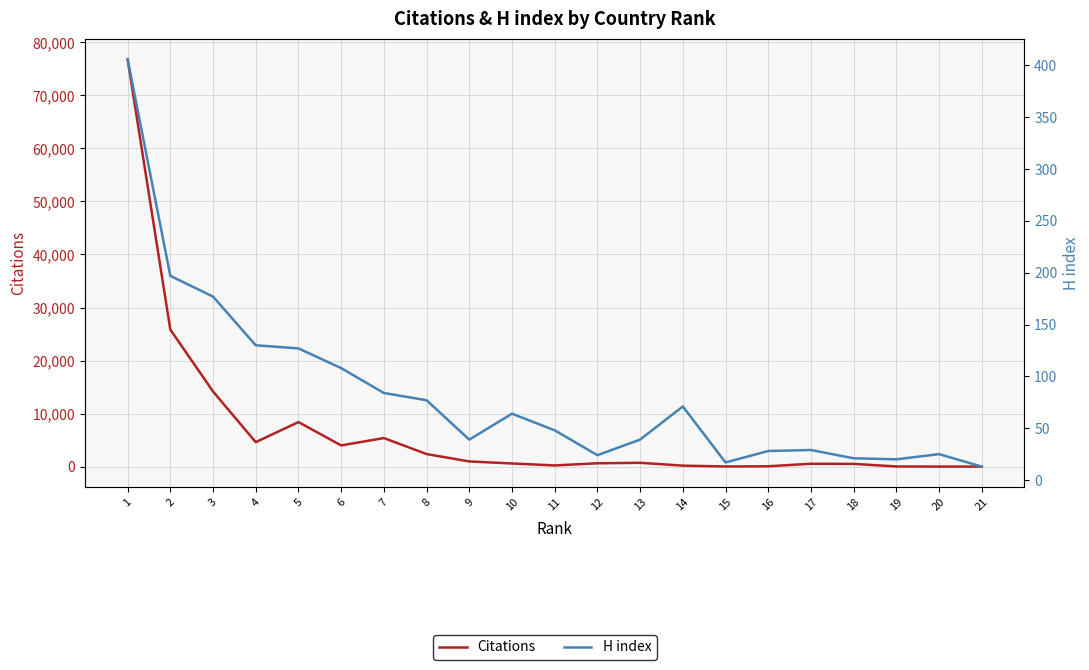

What is the lowest value of the Citations series?

9